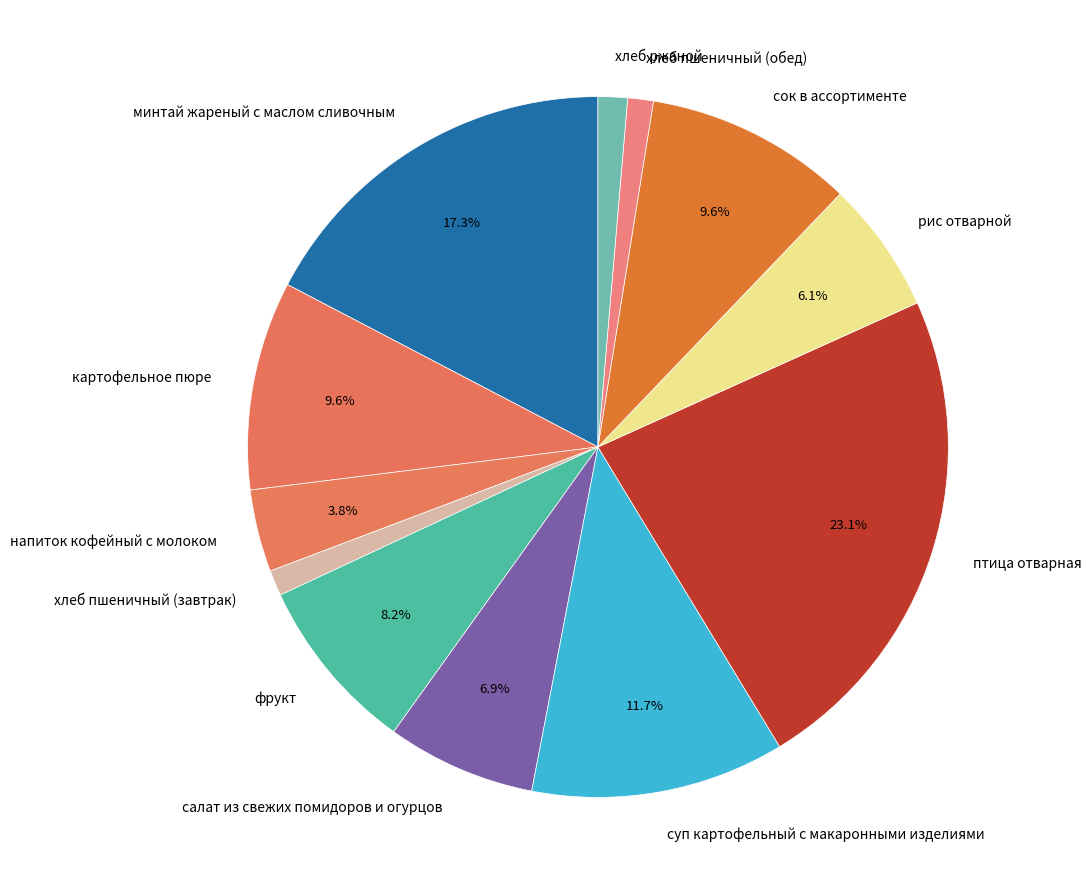

To the nearest percent, what portion does картофельное пюре represent?

10%